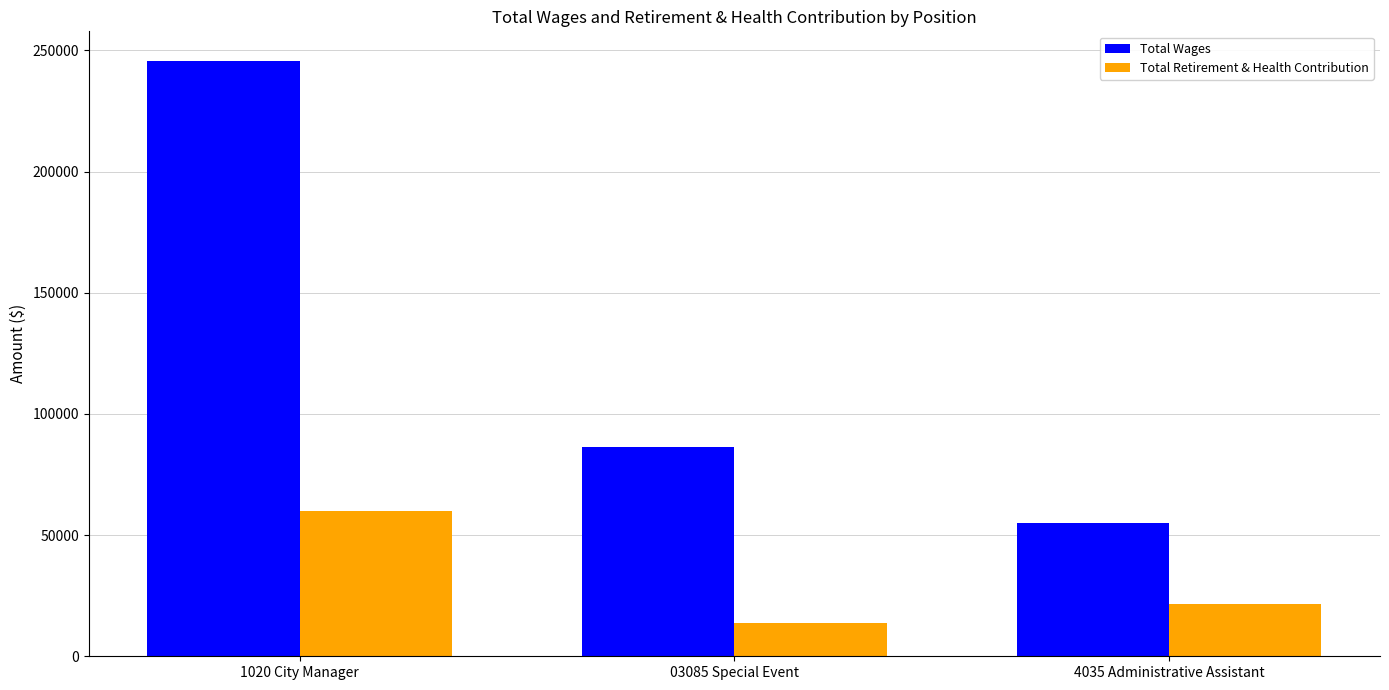

How many bars are there in each group?

2